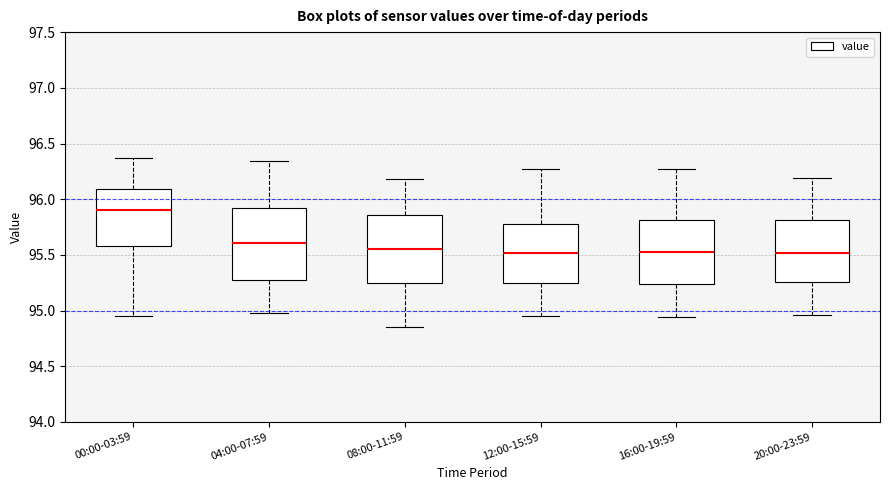

Reading left to right, read every box against the y-axis: the position of its median line, the range the box covers, and the ends of its whiskers. The values are not printed on the chart, so give them approximately, as read against the axis.

00:00-03:59: median 95.90, box 95.60 to 96.10, whiskers 94.95 to 96.35
04:00-07:59: median 95.60, box 95.30 to 95.90, whiskers 95.00 to 96.35
08:00-11:59: median 95.55, box 95.25 to 95.85, whiskers 94.85 to 96.20
12:00-15:59: median 95.50, box 95.25 to 95.80, whiskers 94.95 to 96.25
16:00-19:59: median 95.55, box 95.25 to 95.80, whiskers 94.95 to 96.25
20:00-23:59: median 95.50, box 95.25 to 95.80, whiskers 94.95 to 96.20